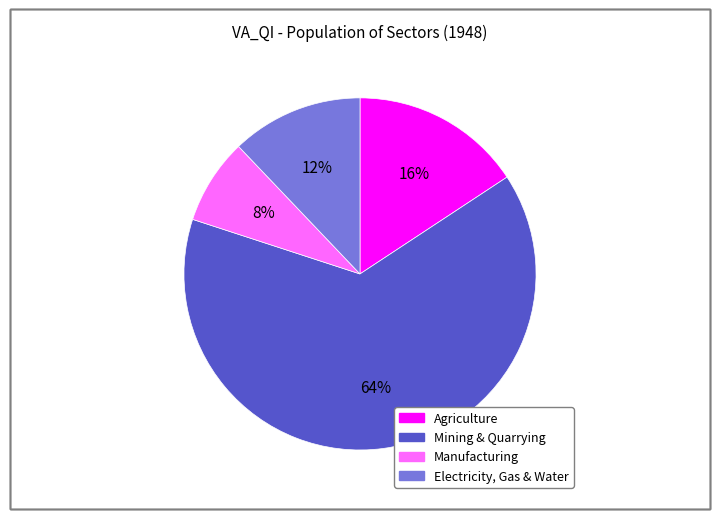

To the nearest percent, what is the difference between the largest and smallest slice percentages?

56%